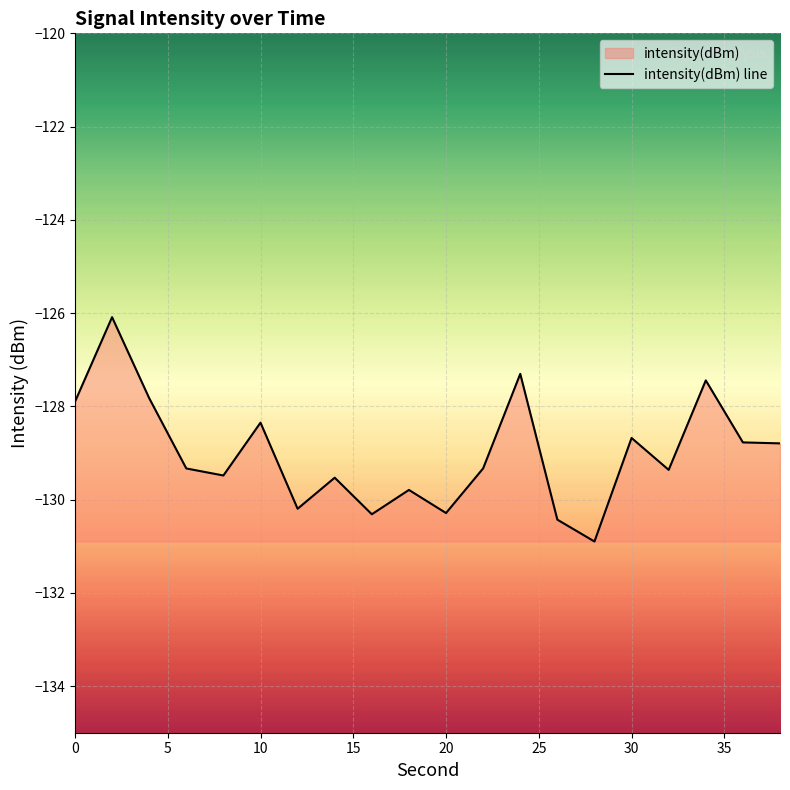

The chart shows a value of -128.7 at 30. True or false?

True